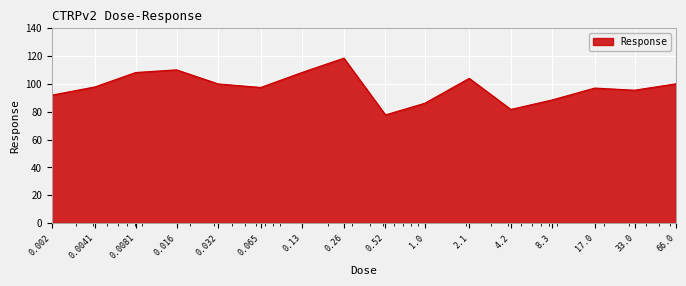

How many series are shown in this chart?

1